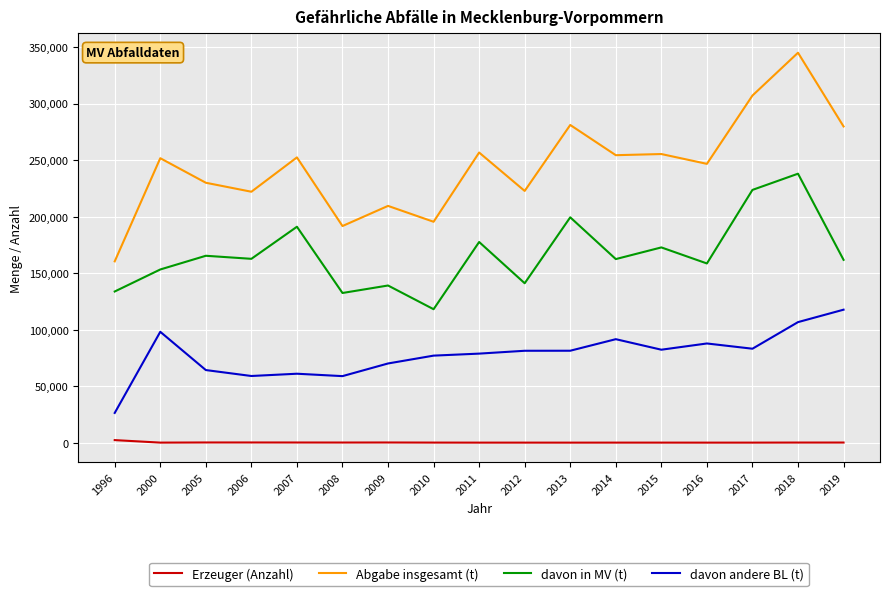

Rank the series at 2019 from highest to lowest value.

Abgabe insgesamt (t), davon in MV (t), davon andere BL (t), Erzeuger (Anzahl)